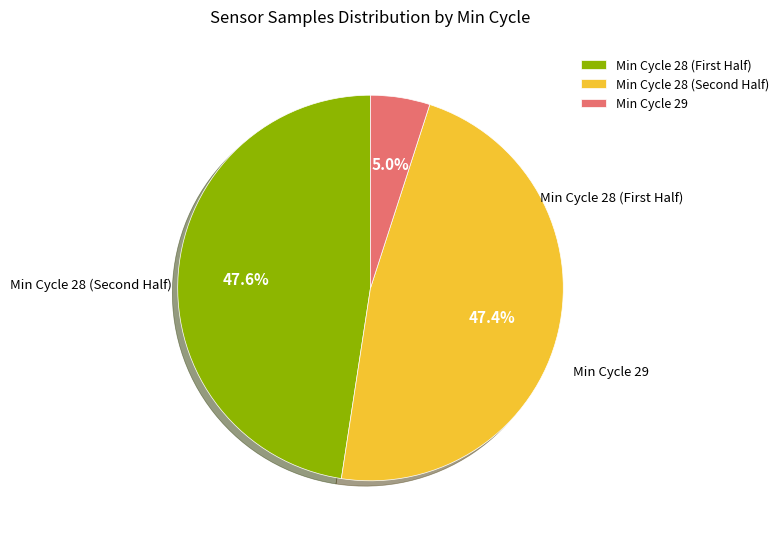

What percentage is NOT represented by Min Cycle 29?

95.0%